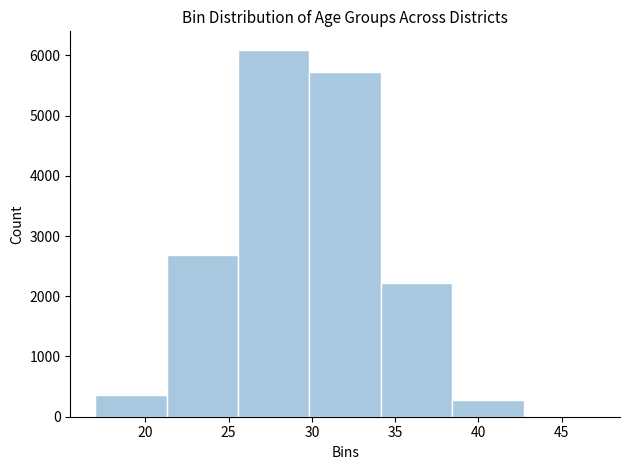

Reading left to right, transcribe this chart: for each bar, give the range it covers on the x-axis and its height. Neither the bar edges nor the heights are printed on the chart, so give them approximately, as read against the axes.

17.0 to 21.5: 400
21.5 to 25.5: 2700
25.5 to 30.0: 6100
30.0 to 34.0: 5700
34.0 to 38.5: 2200
38.5 to 42.5: 300
42.5 to 47.0: under 100